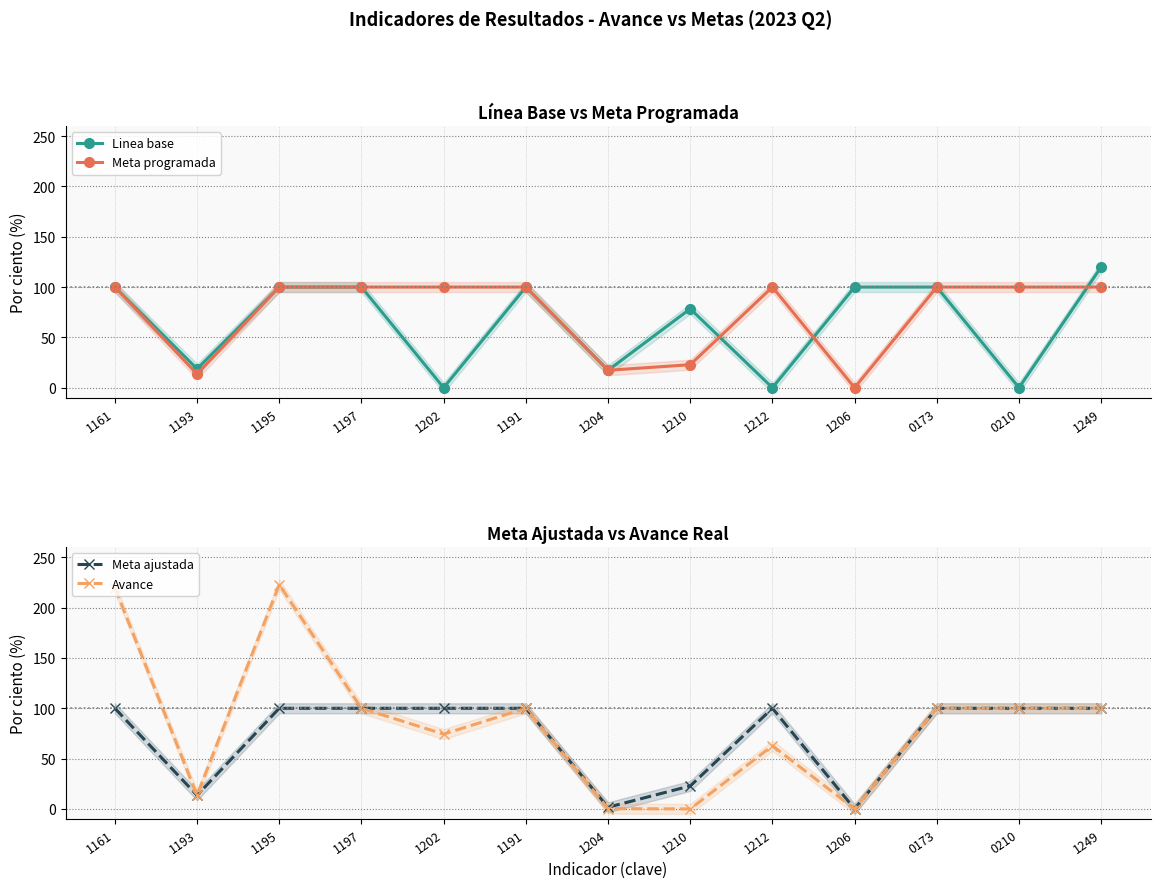

At which label does Avance reach its minimum?

1210